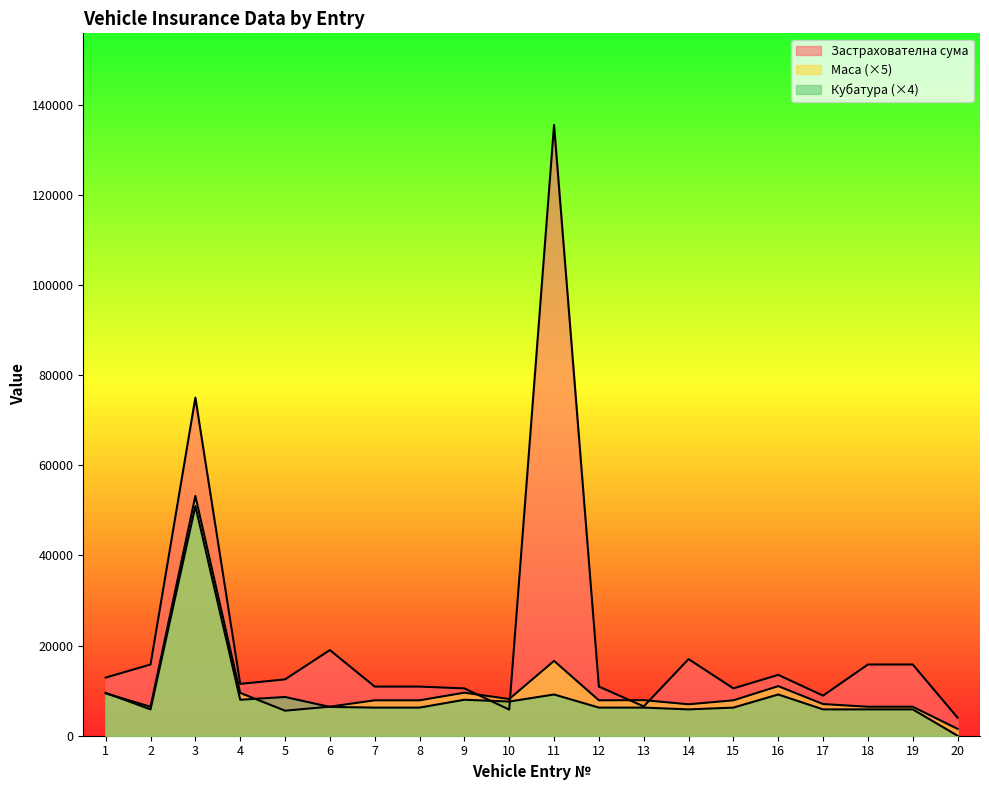

What are all the series names shown in the legend?

Застрахователна сума, Маса, Кубатура